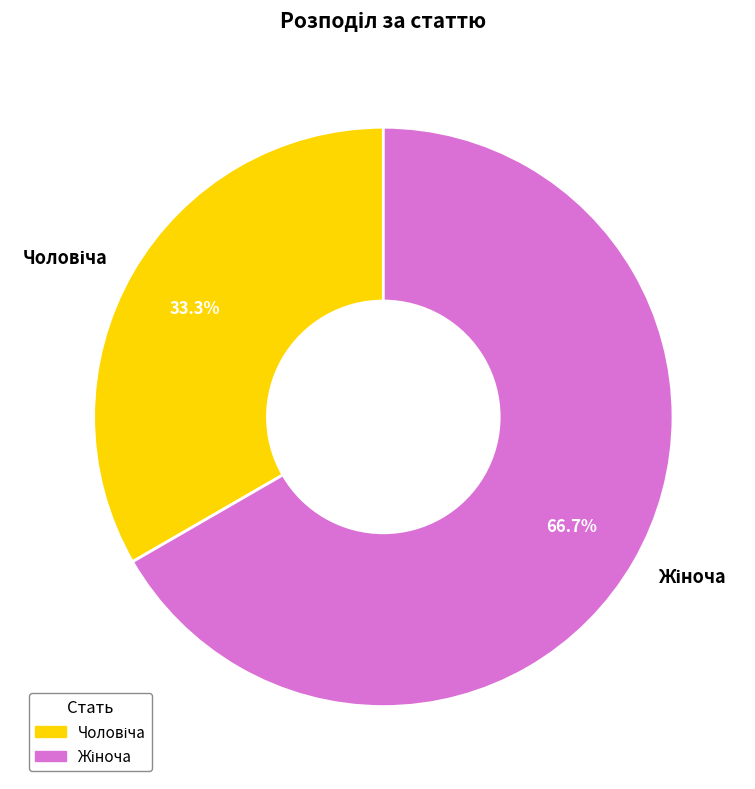

Is there a majority slice in this chart?

Yes